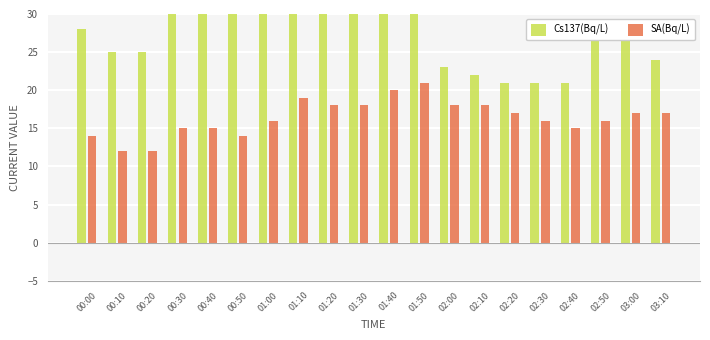

What position from the right is 01:00?

14